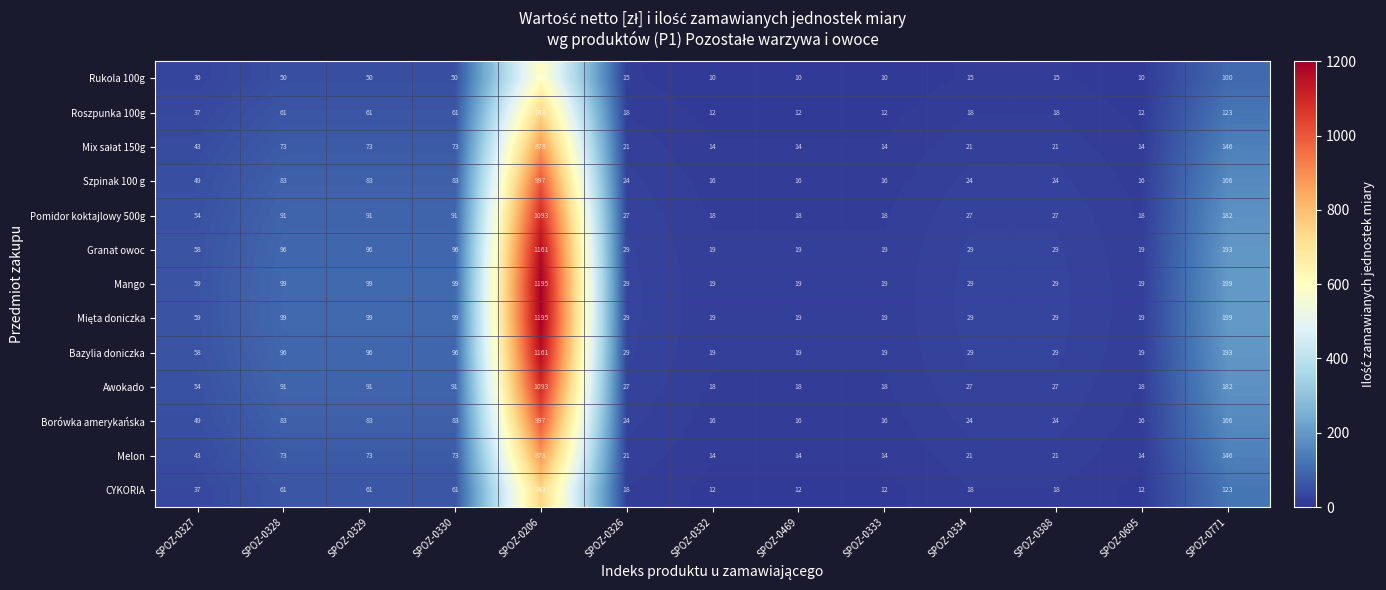

What is the total value across all series at SPOZ-0334?

311